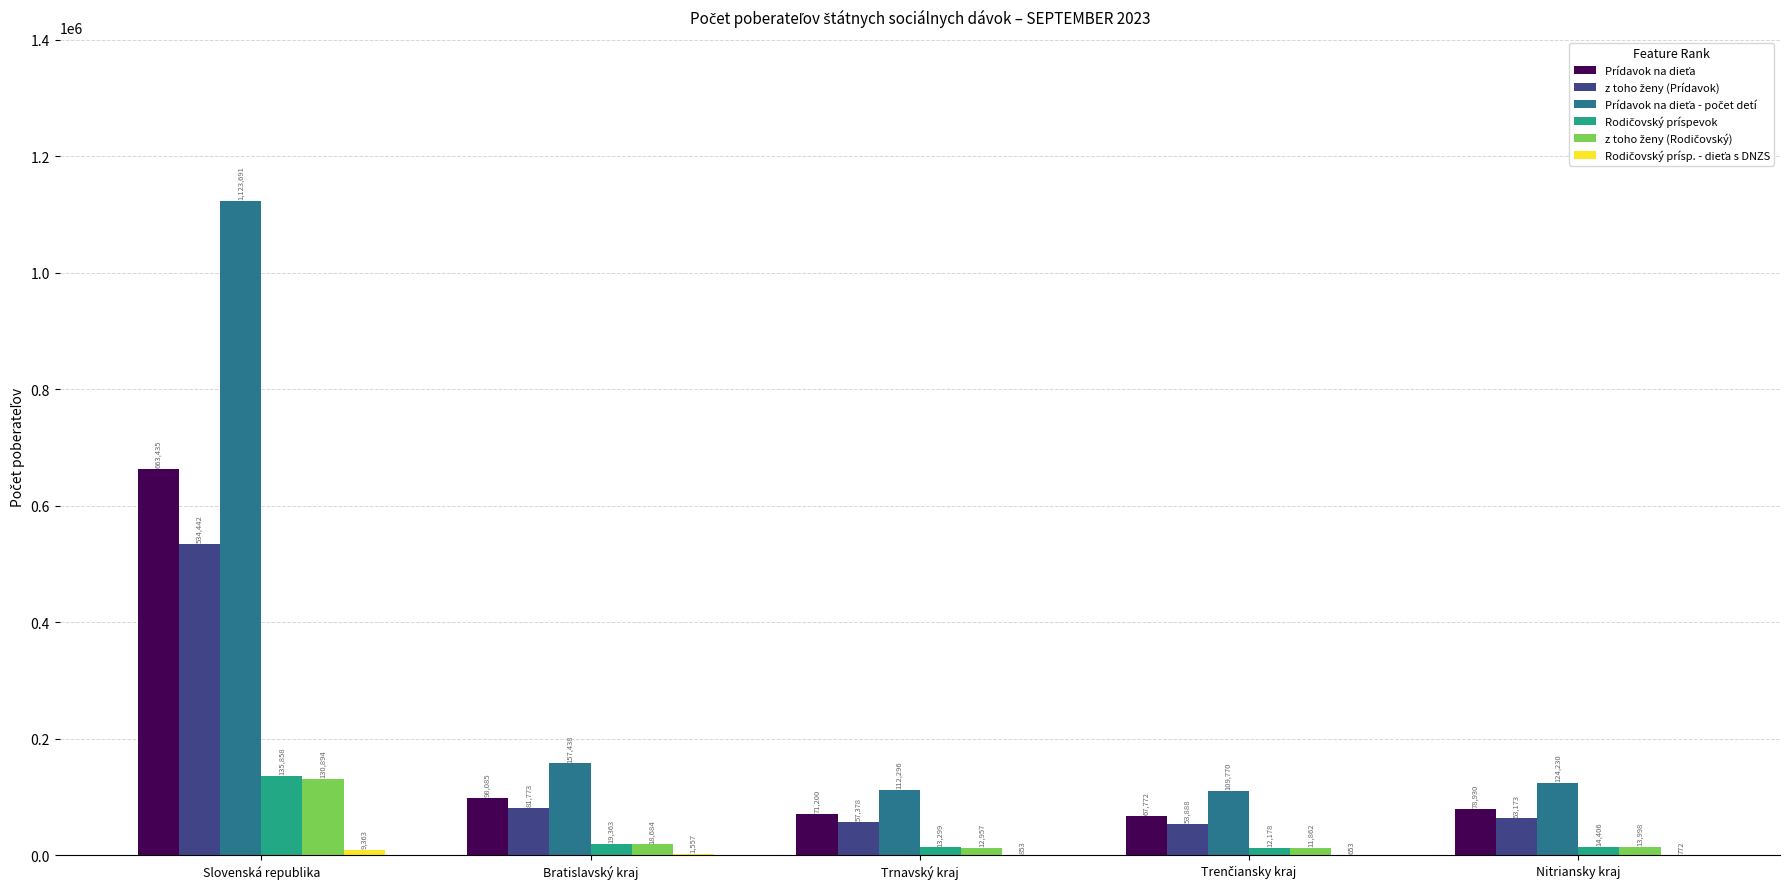

What is the total value across all series at Trnavský kraj?

267983